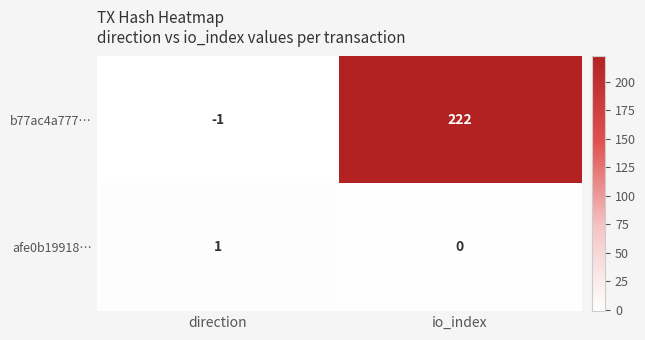

Which series has the largest total across all categories?

b77ac4a777…